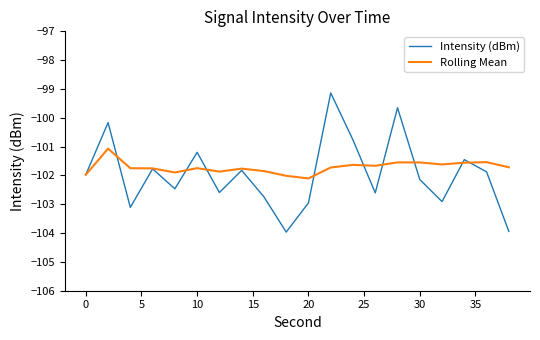

Rank the series by their maximum value, from lowest to highest.

Rolling Mean, Intensity (dBm)